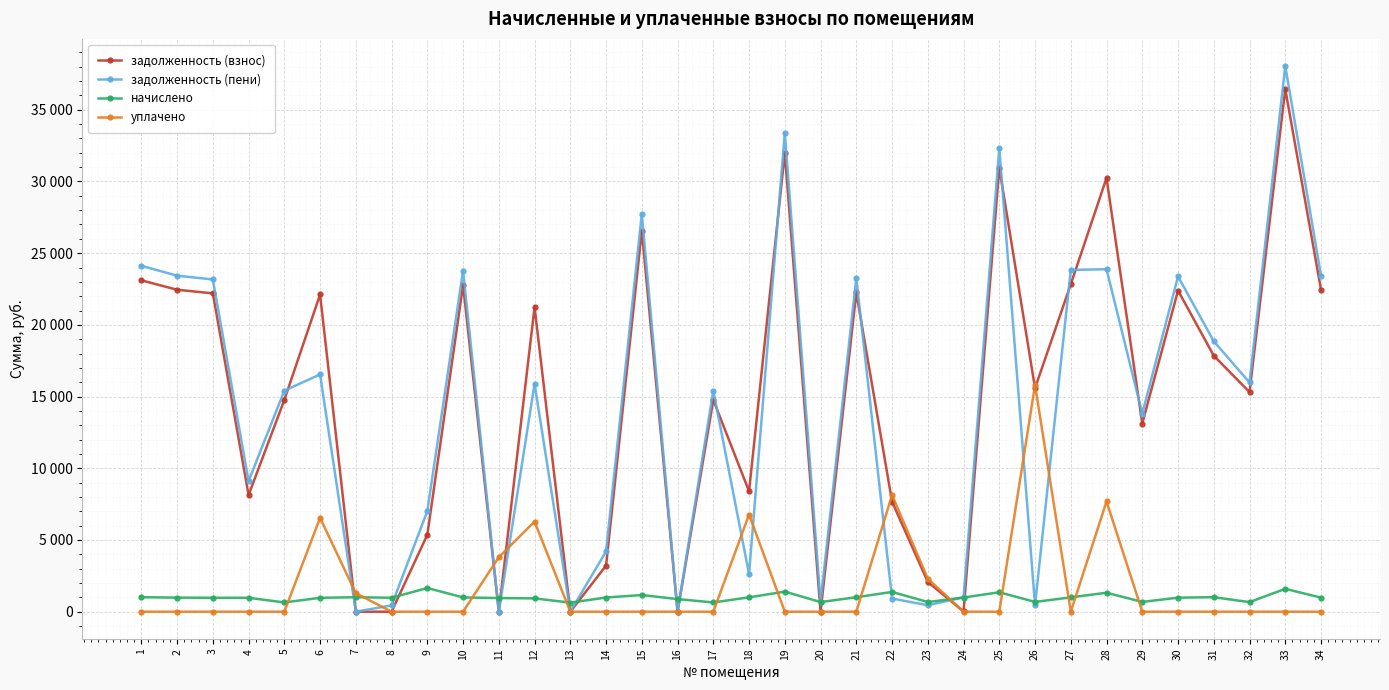

List the labels in order of задолженность (пени) value, smallest first.

7, 11, 13, 16, 8, 23, 26, 20, 22, 24, 18, 14, 9, 4, 29, 5, 17, 12, 32, 6, 31, 3, 21, 30, 2, 34, 10, 27, 28, 1, 15, 25, 19, 33